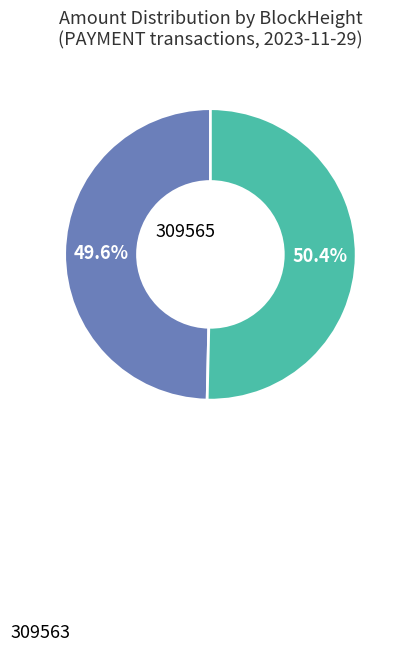

Does any single category account for the majority?

Yes